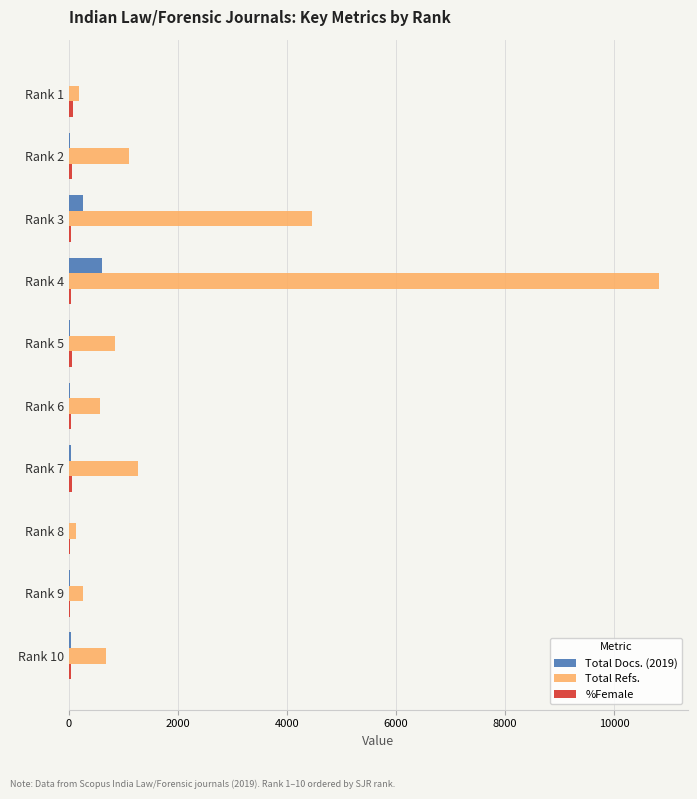

The value of Total Refs. at Rank 5 is 395. True or false?

False